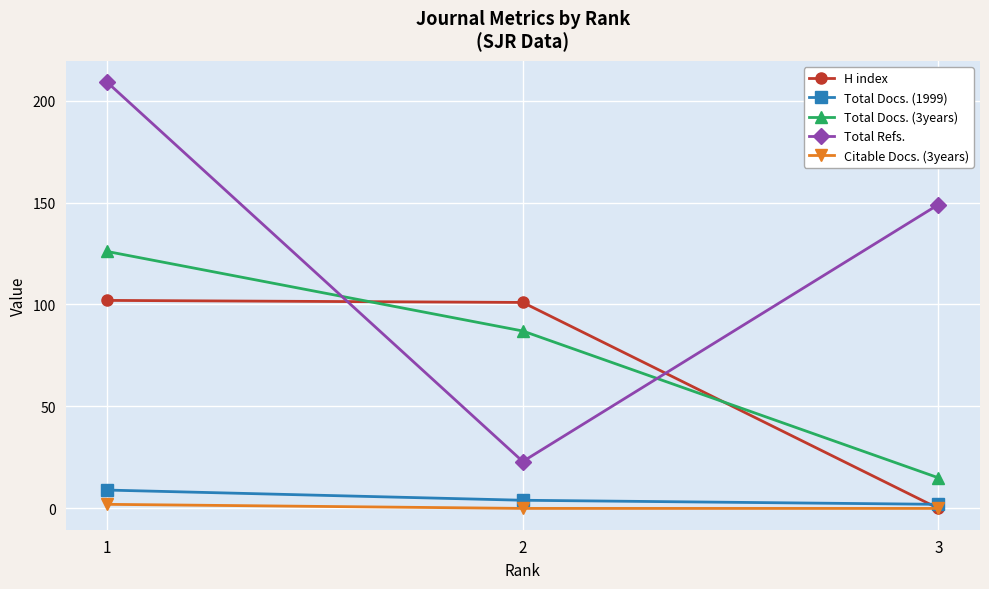

What is the sum of the Total Docs. (1999) values at 3 and 2?

6